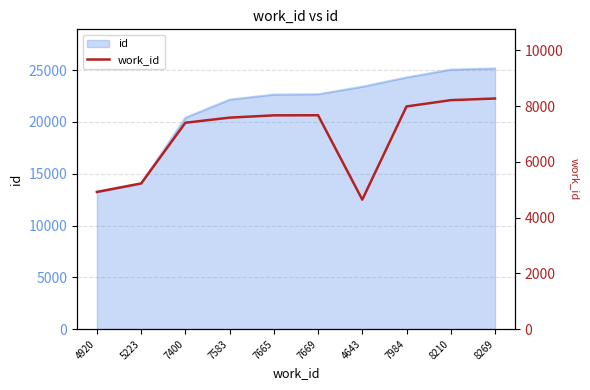

What is the label of the 3rd point from the right?

7984